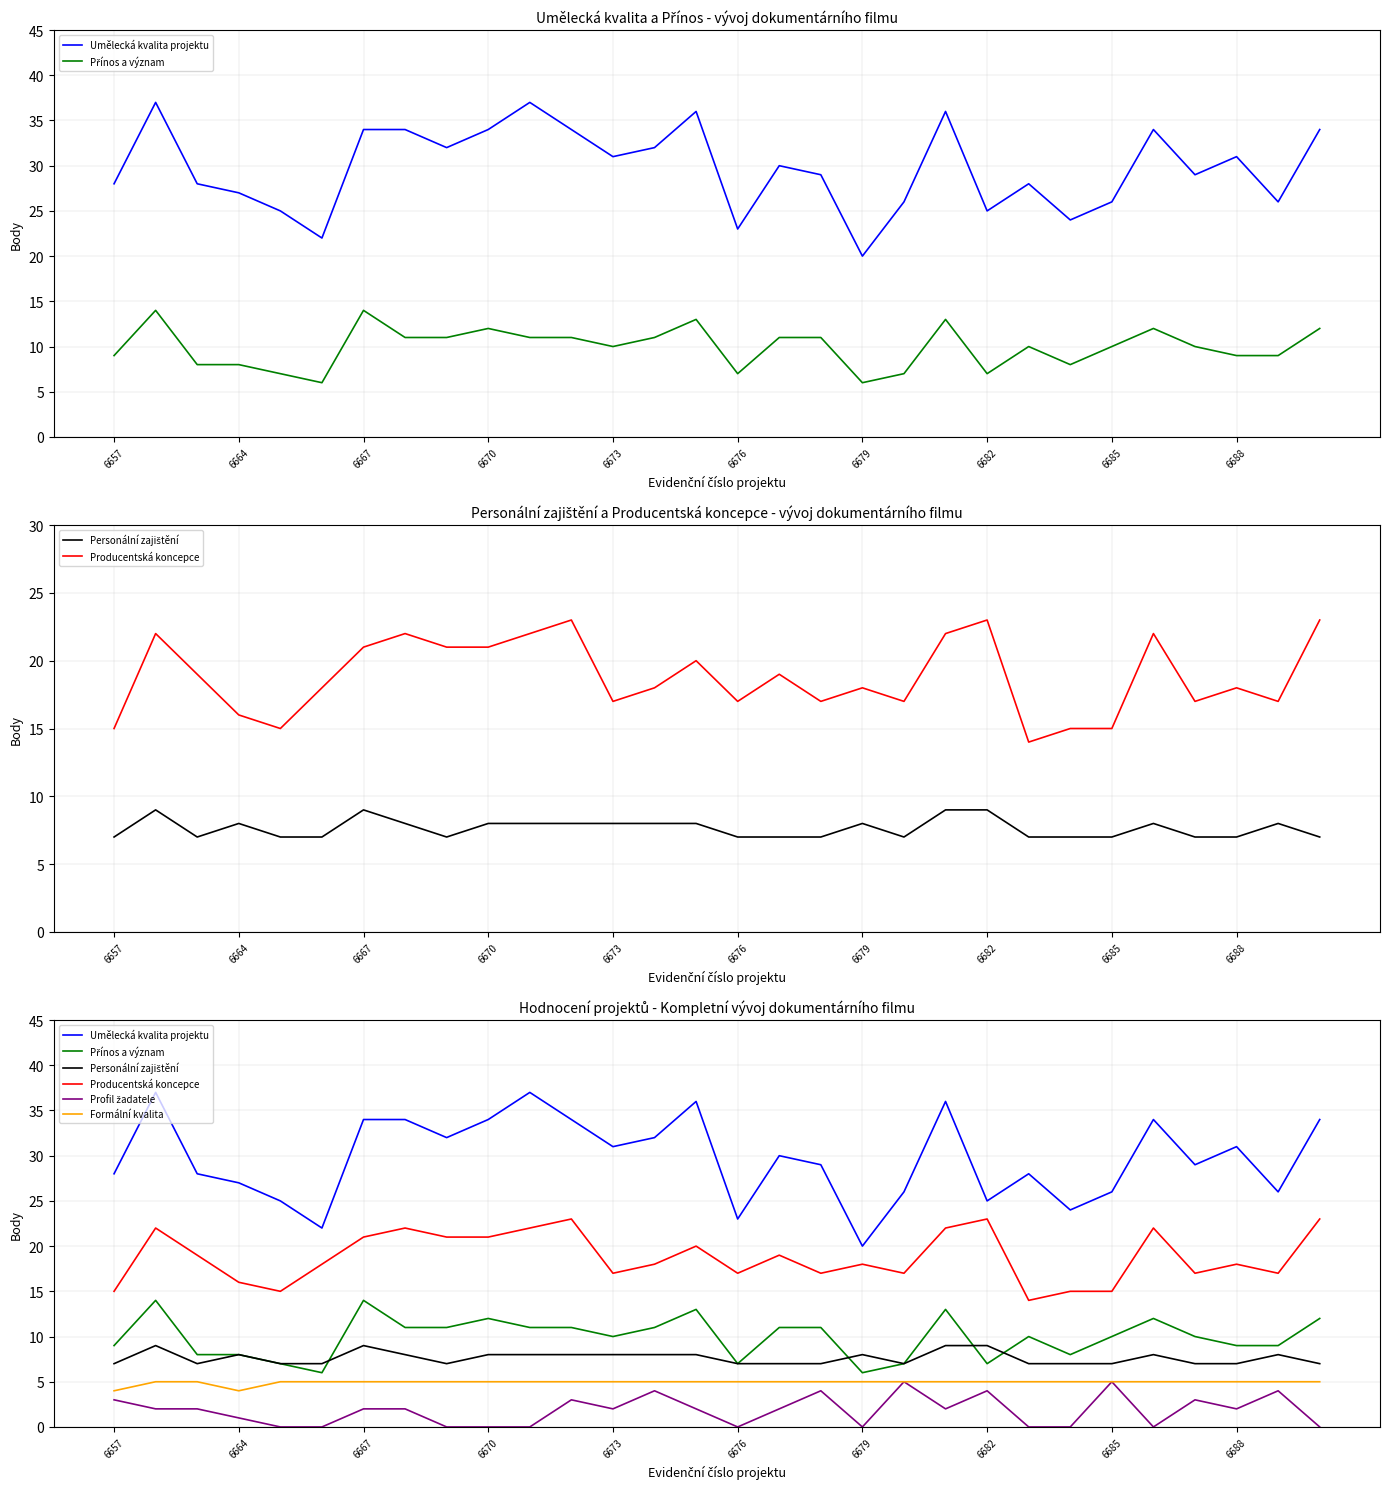

How many Profil žadatele values are between 0 and 3?

24